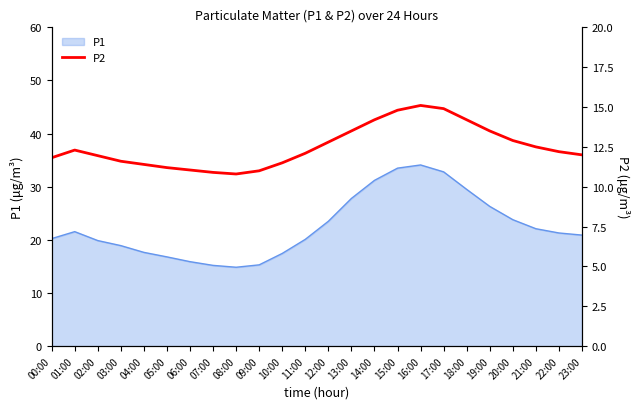

The P1 series shows 48.4 at 17:00. True or false?

False